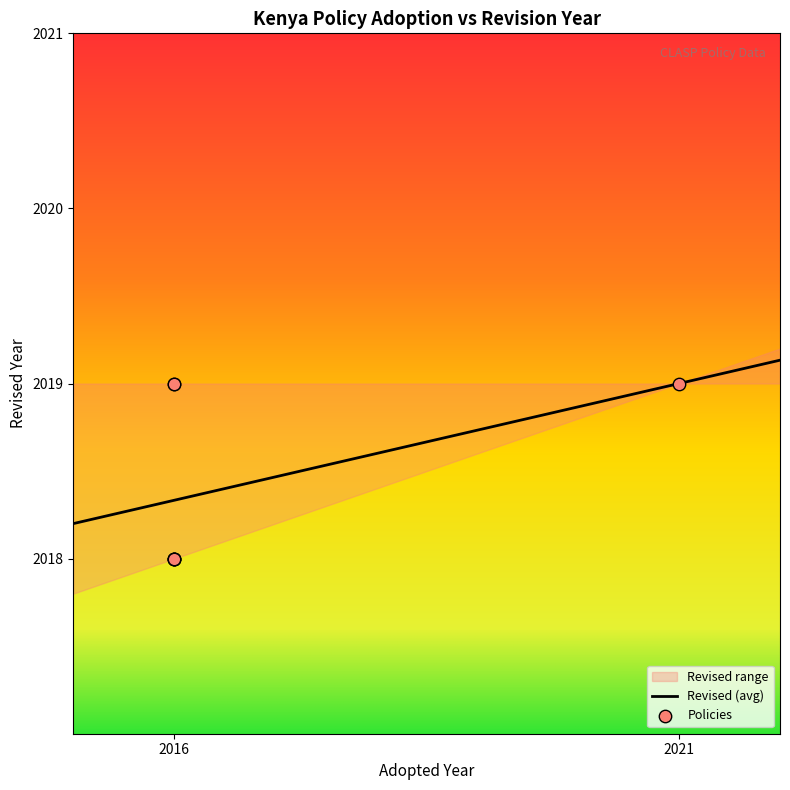

Which has a higher value, 2016 or 2016?

2016